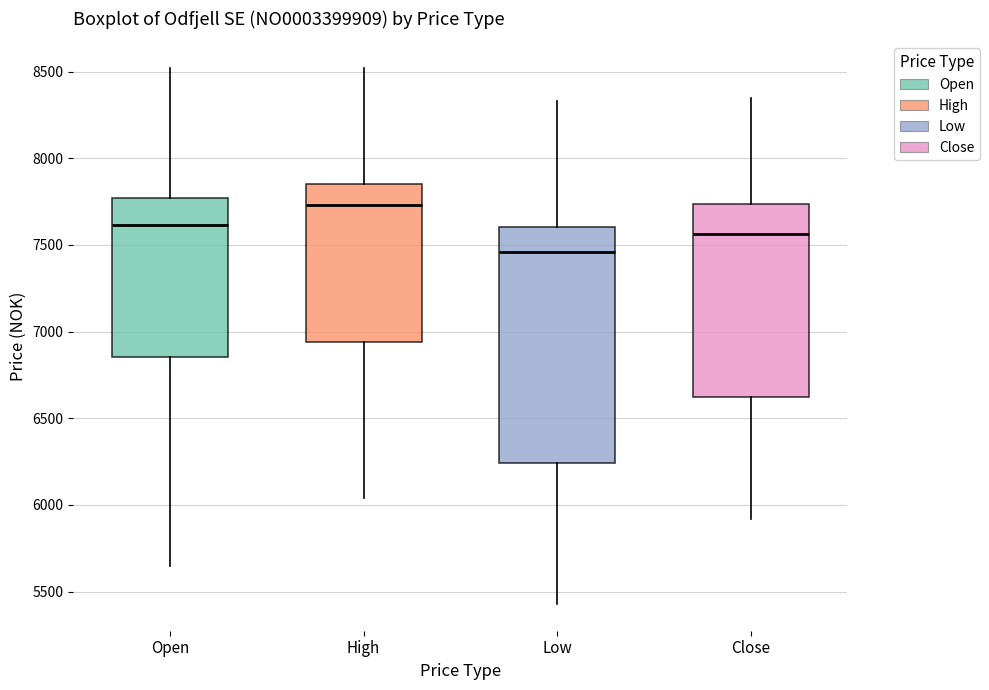

Where does the lower whisker of the box for Low end on the y-axis? The values are not printed on the chart, so give them approximately, as read against the axis.

5450